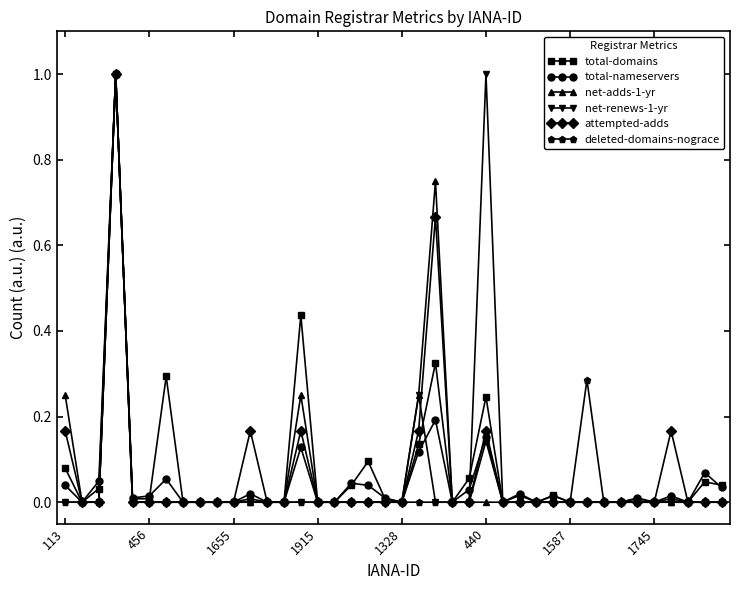

What is the maximum value shown in the chart?

1.0